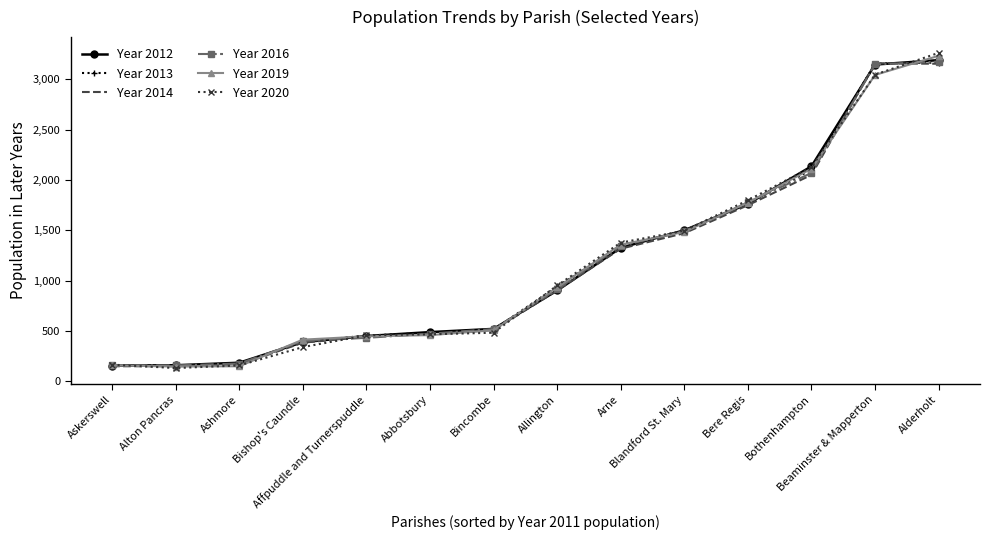

What is the maximum value for Year 2016?

3175